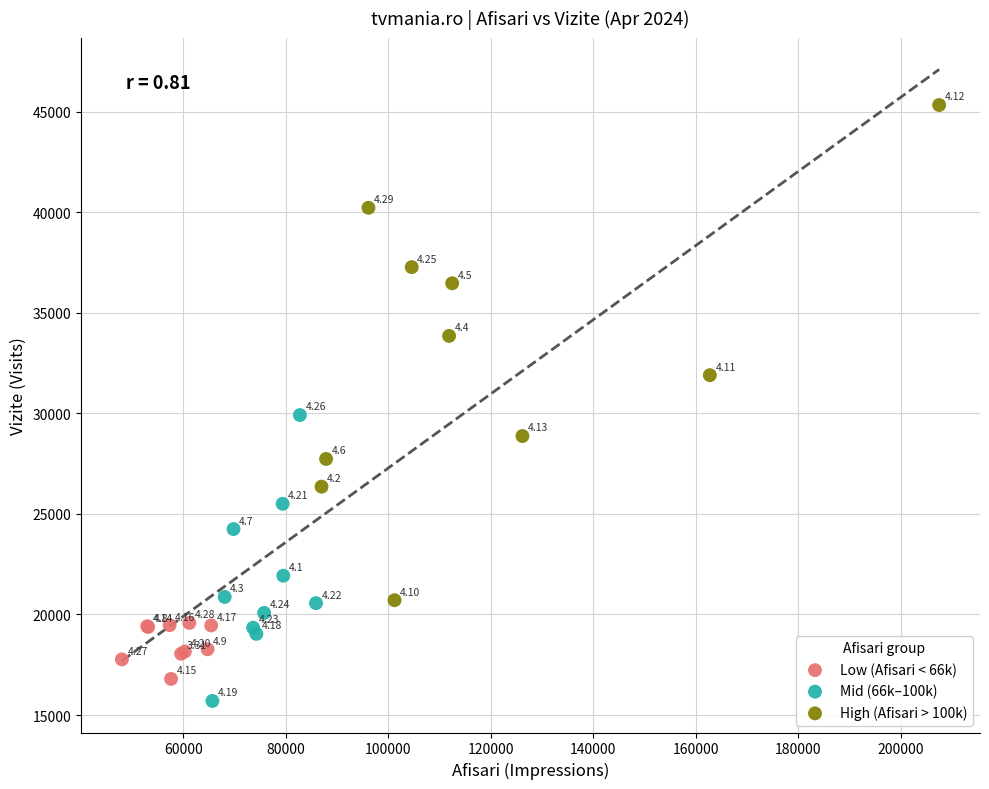

Which series has the largest Y range (max minus min)?

High (Afisari > 100k)